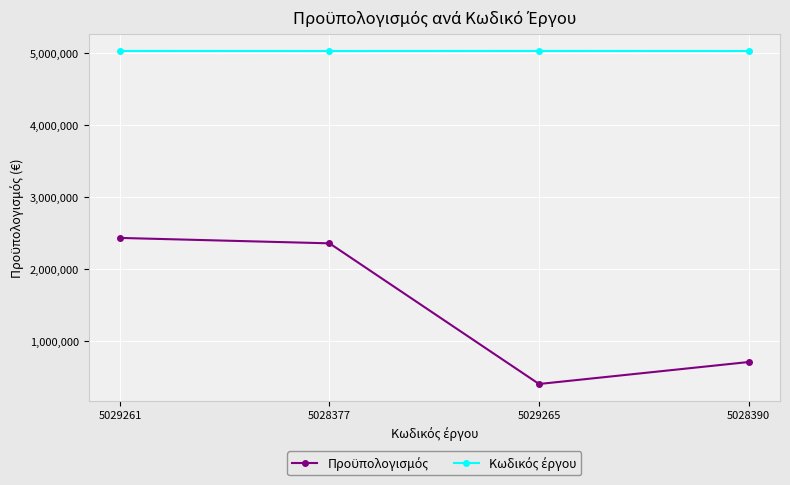

What is the label of the 4th point from the left?

5028390